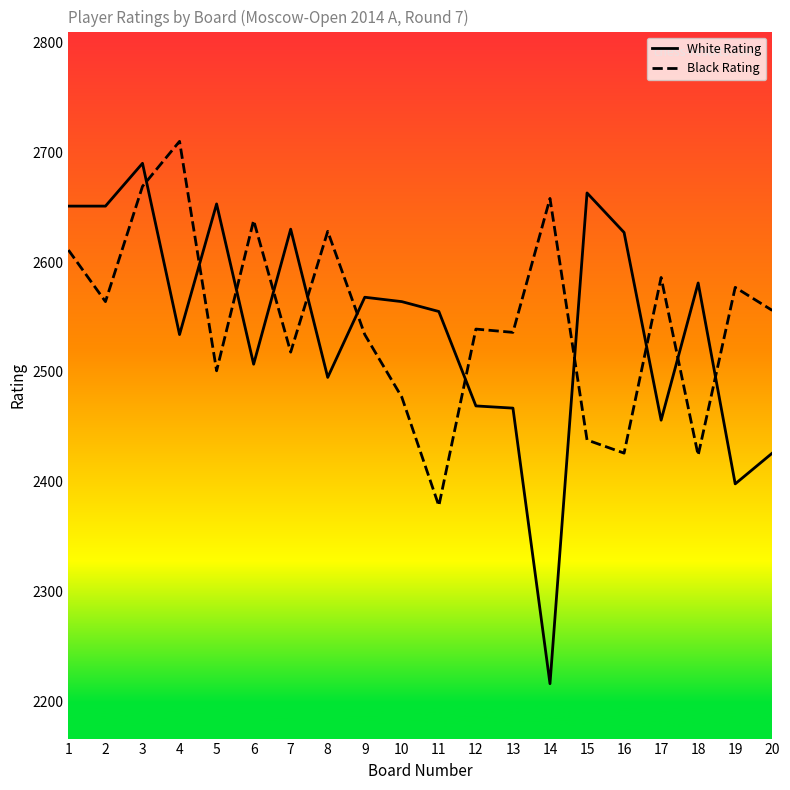

Where is White Rating nearest to the value 2453?

17